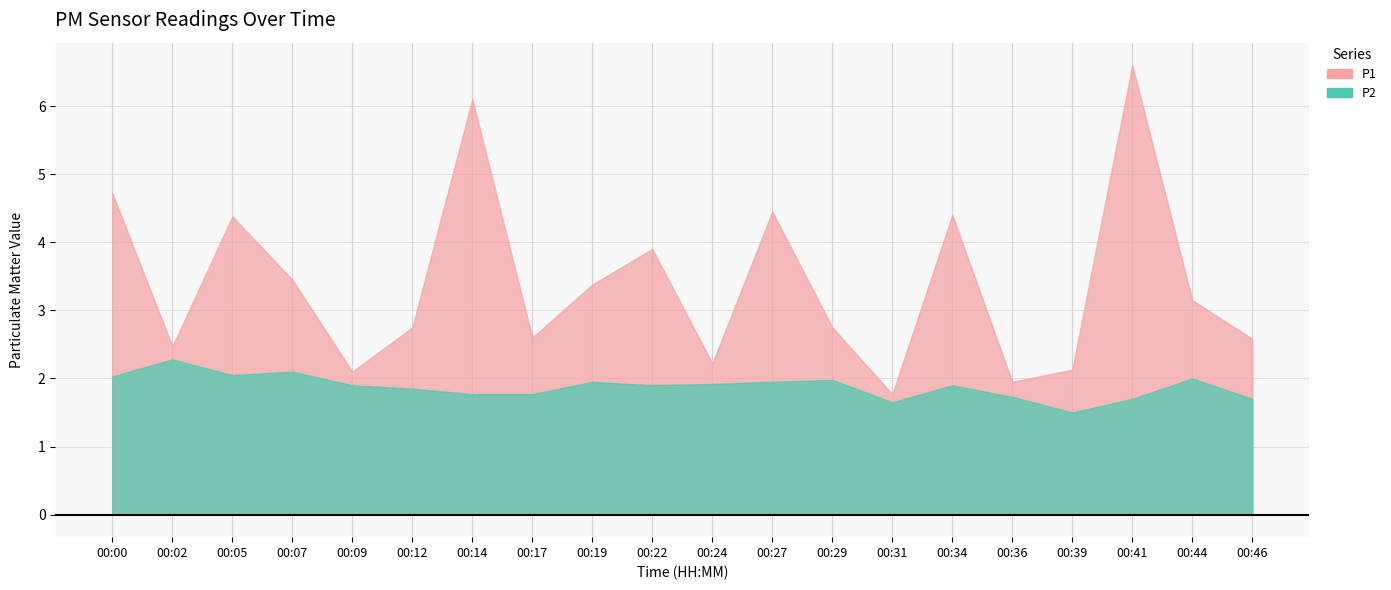

What are all the series names shown in the legend?

P1, P2